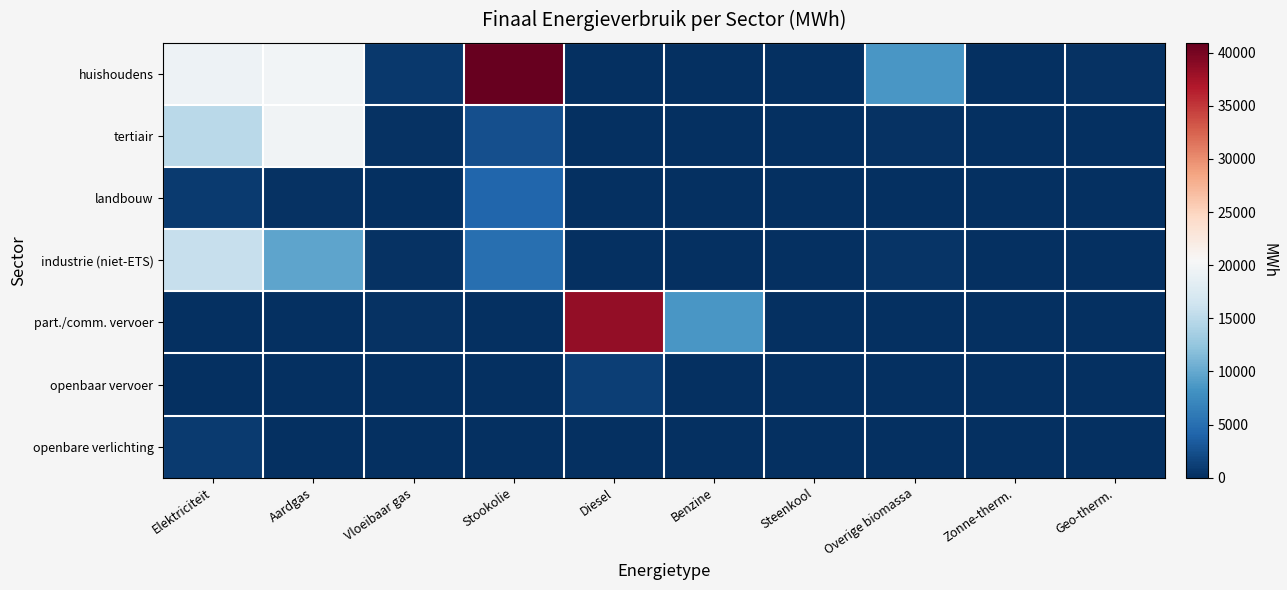

Reading right to left, transcribe all the data shown in this chart.

huishoudens: Geo-therm.=190.7	Zonne-therm.=54.7	Overige biomassa=8522.8	Steenkool=0.0	Benzine=0.0	Diesel=0.0	Stookolie=40934.3	Vloeibaar gas=771.5	Aardgas=19944.4	Elektriciteit=19377.4
tertiair: Geo-therm.=0.0	Zonne-therm.=0.0	Overige biomassa=170.1	Steenkool=0.0	Benzine=0.0	Diesel=0.0	Stookolie=2470.9	Vloeibaar gas=232.7	Aardgas=19738.0	Elektriciteit=14999.1
landbouw: Geo-therm.=0.0	Zonne-therm.=0.0	Overige biomassa=0.0	Steenkool=72.8	Benzine=0.0	Diesel=0.0	Stookolie=4184.0	Vloeibaar gas=8.5	Aardgas=217.8	Elektriciteit=814.6
industrie (niet-ETS): Geo-therm.=0.0	Zonne-therm.=0.0	Overige biomassa=382.7	Steenkool=100.2	Benzine=0.0	Diesel=0.0	Stookolie=5006.1	Vloeibaar gas=291.1	Aardgas=9685.6	Elektriciteit=15740.2
part./comm. vervoer: Geo-therm.=0.0	Zonne-therm.=0.0	Overige biomassa=0.0	Steenkool=0.0	Benzine=8498.3	Diesel=38516.3	Stookolie=0.0	Vloeibaar gas=255.7	Aardgas=2.6	Elektriciteit=0.4
openbaar vervoer: Geo-therm.=0.0	Zonne-therm.=0.0	Overige biomassa=0.0	Steenkool=0.0	Benzine=0.0	Diesel=1278.3	Stookolie=0.0	Vloeibaar gas=0.0	Aardgas=0.0	Elektriciteit=0.0
openbare verlichting: Geo-therm.=0.0	Zonne-therm.=0.0	Overige biomassa=0.0	Steenkool=0.0	Benzine=0.0	Diesel=0.0	Stookolie=0.0	Vloeibaar gas=0.0	Aardgas=0.0	Elektriciteit=817.7